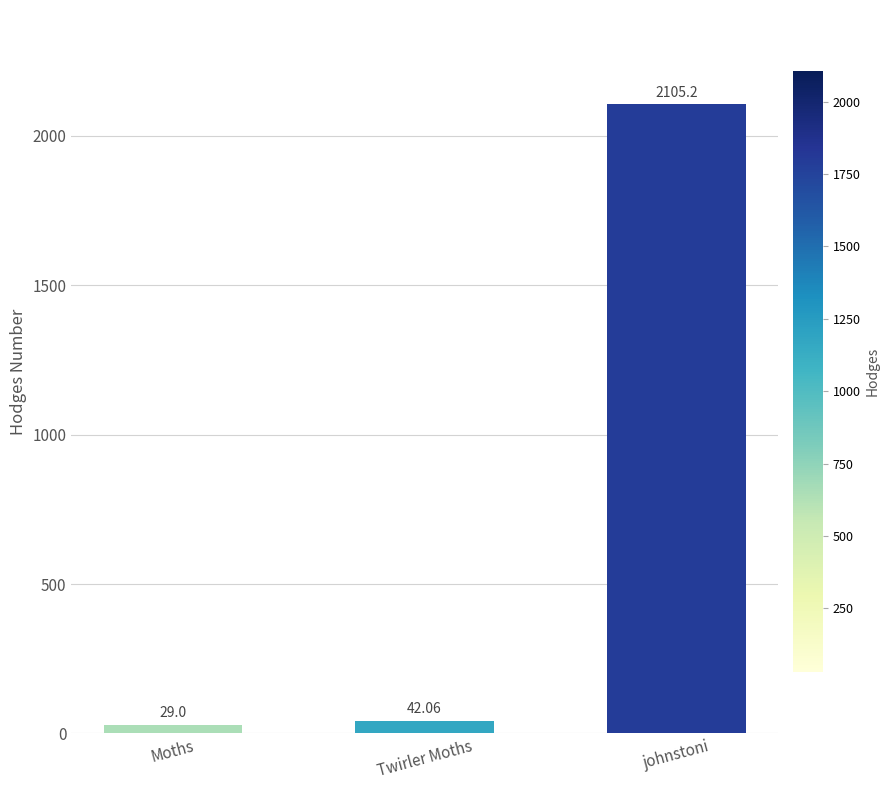

Reading right to left, transcribe all the data shown in this chart.

2105.2	42.1	29.0